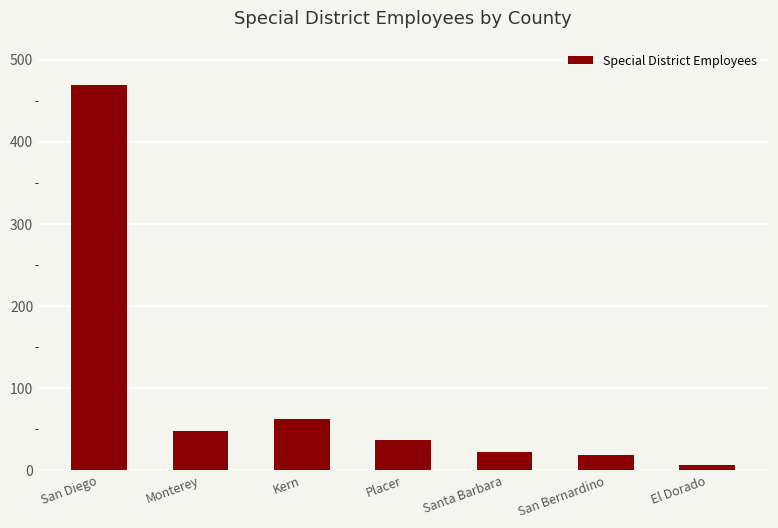

Which label corresponds to the largest value in the chart?

San Diego